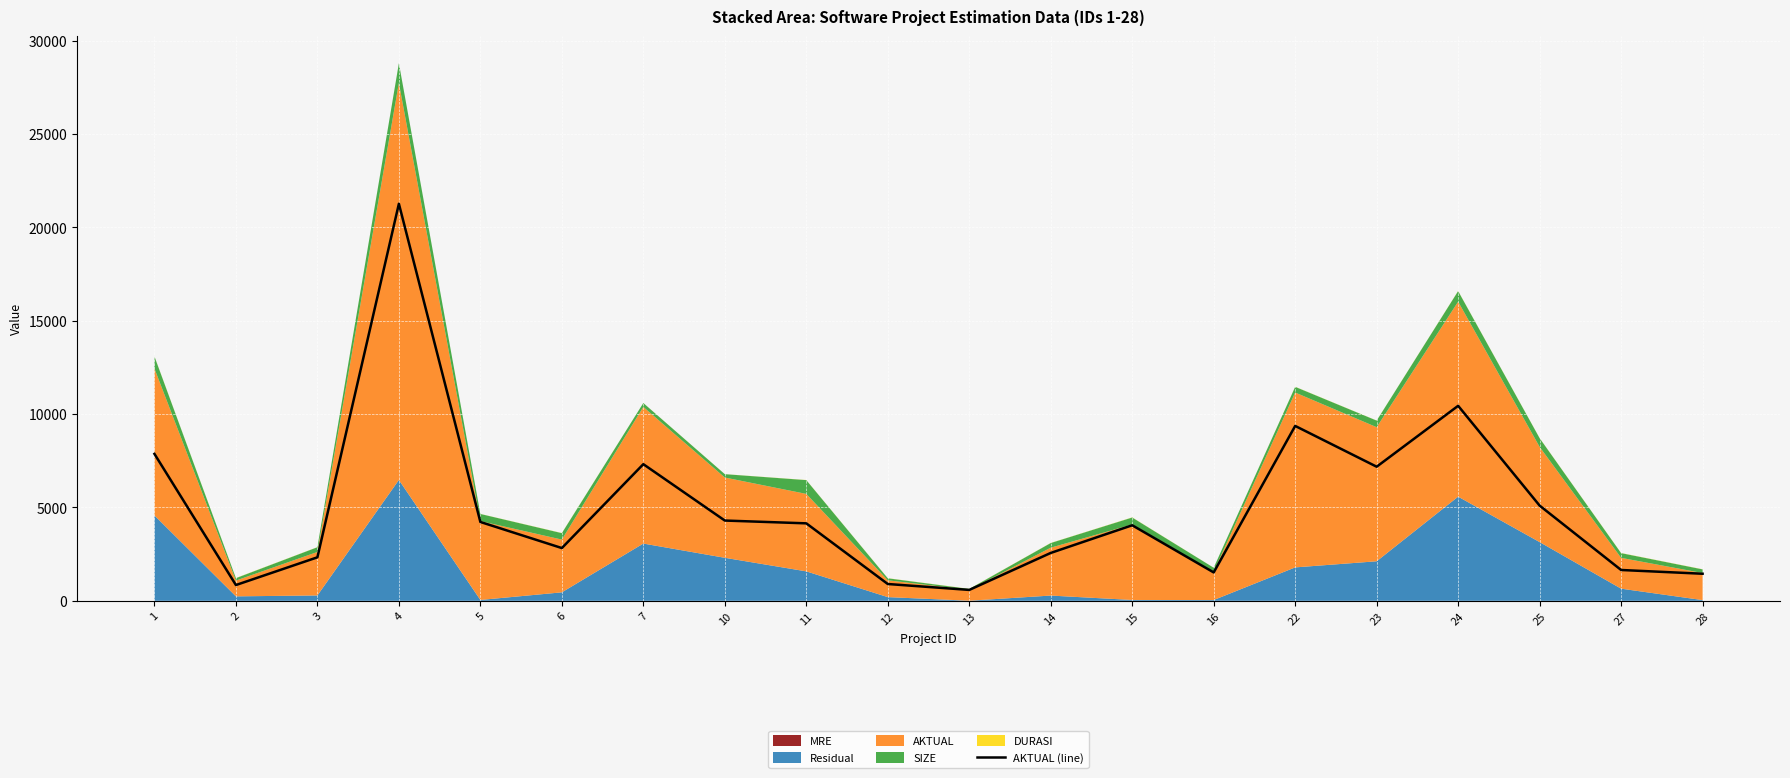

At which category does the chart reach its minimum across all series?

13